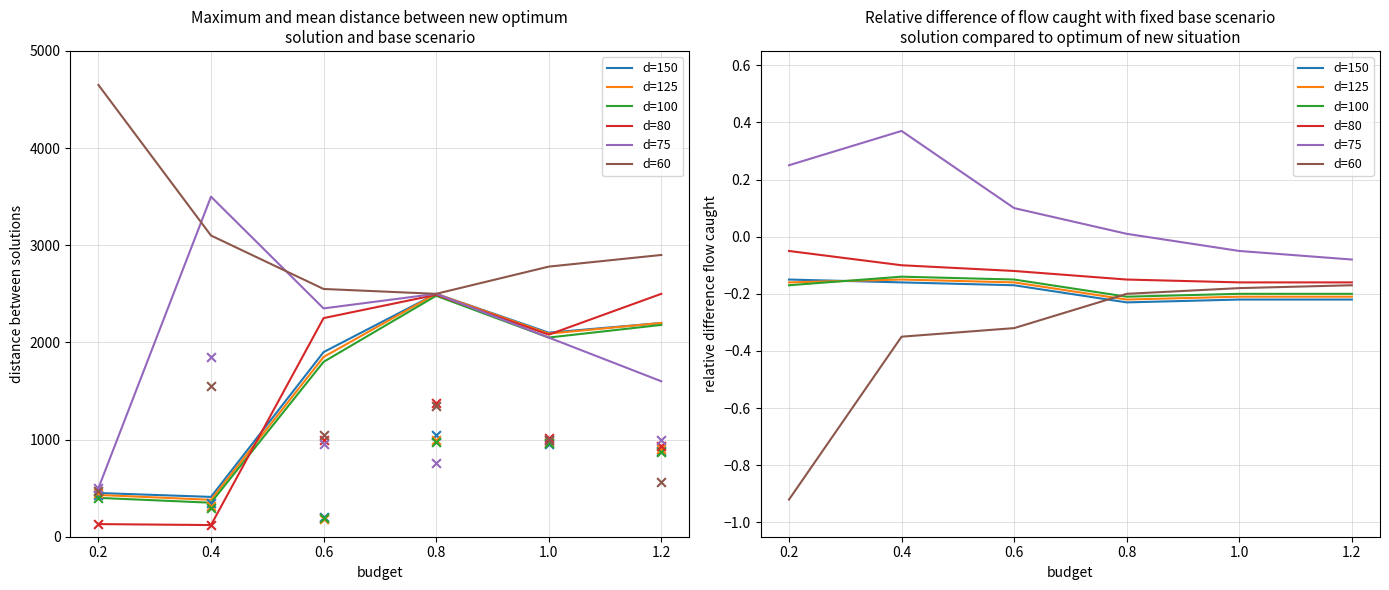

Which series reaches the minimum Y coordinate?

d=60